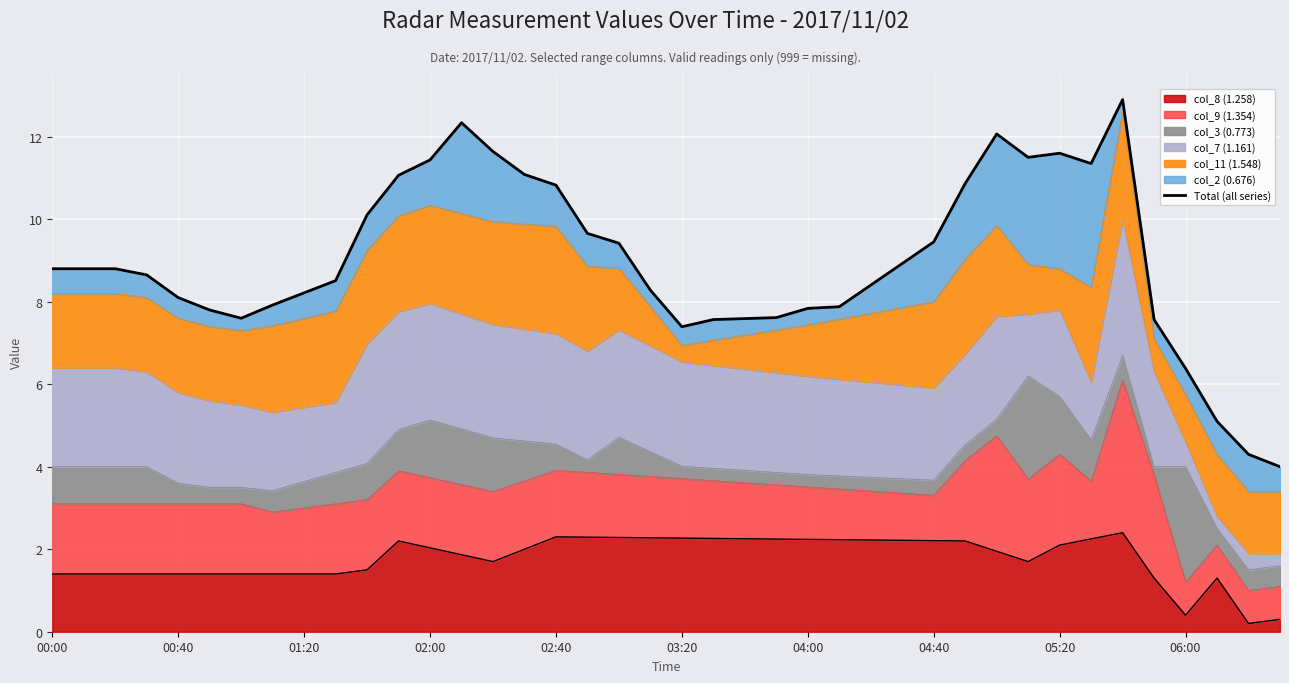

Is it true that col_8 (1.258) equals 1.2 at 04:00?

False